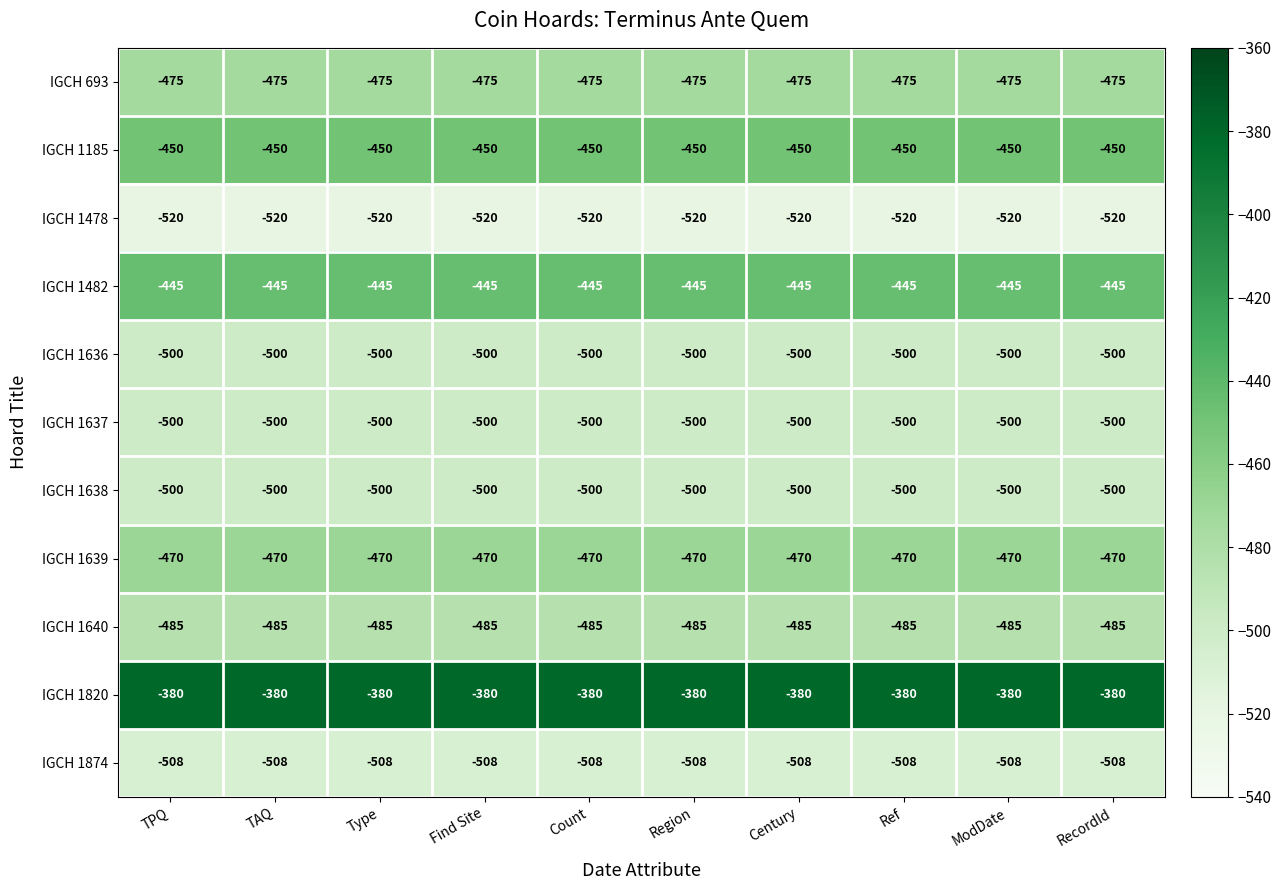

True or false: IGCH 1478 has a value of -520 at RecordId.

True